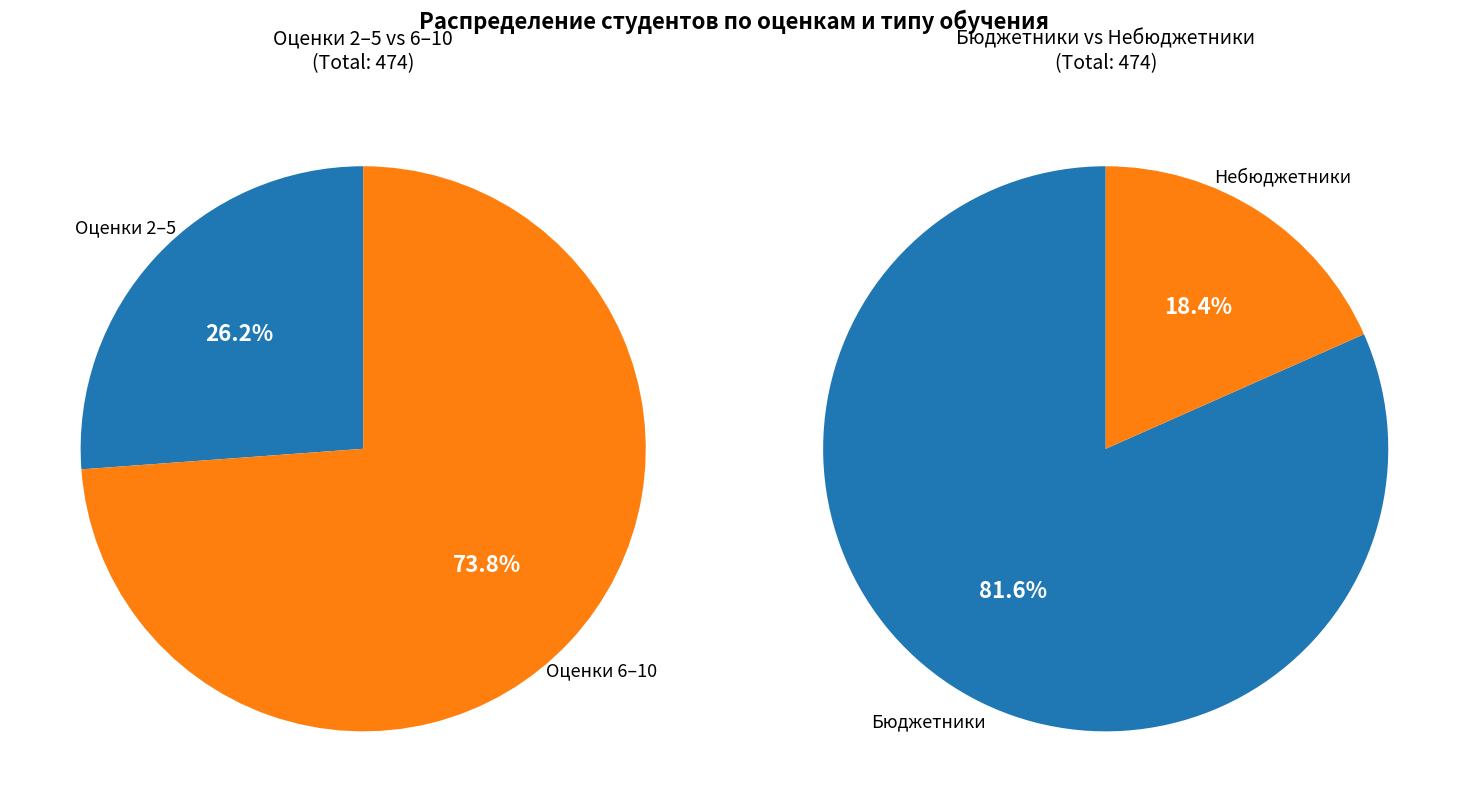

Does 6 represent more than half of the total?

No